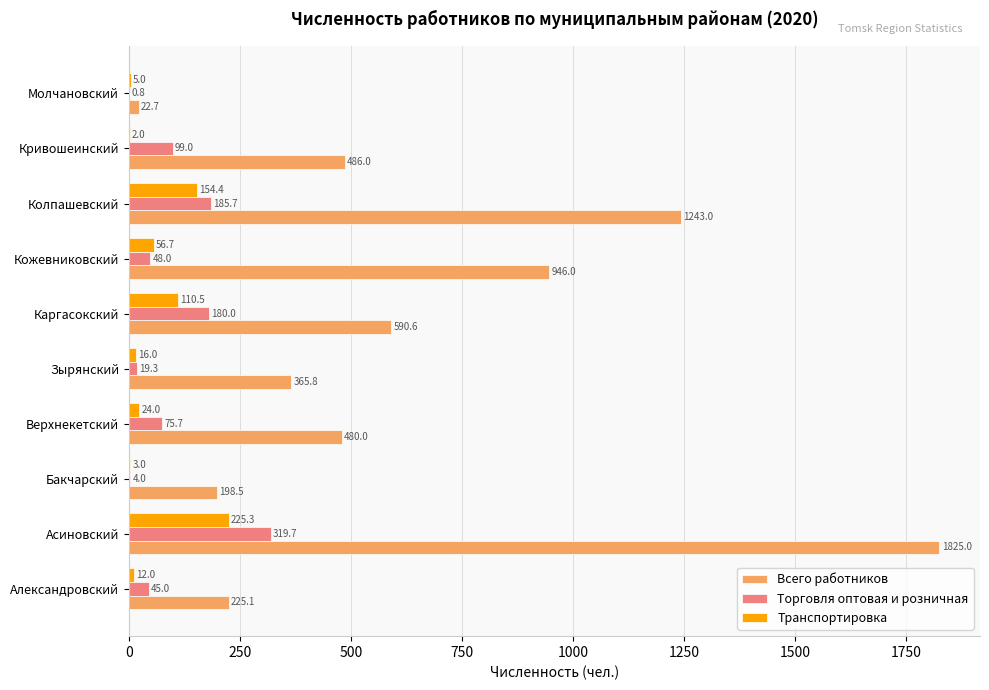

Is it true that Торговля оптовая и розничная equals 19.3 at Зырянский?

True